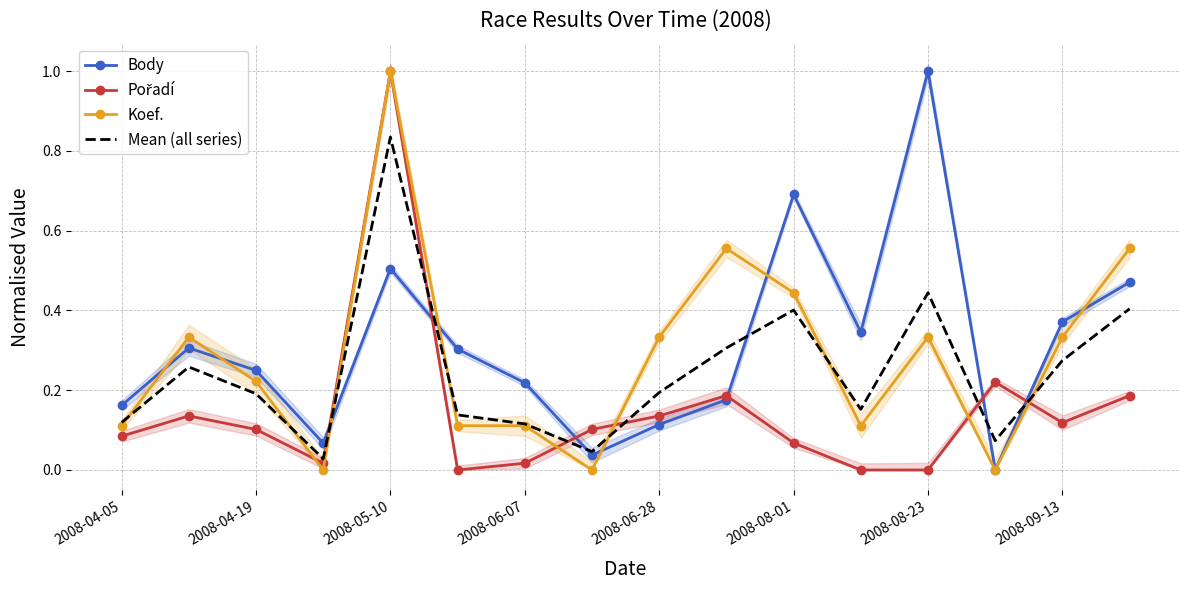

List the series in order of their overall mean, lowest first.

Pořadí, Mean (all series), Koef., Body